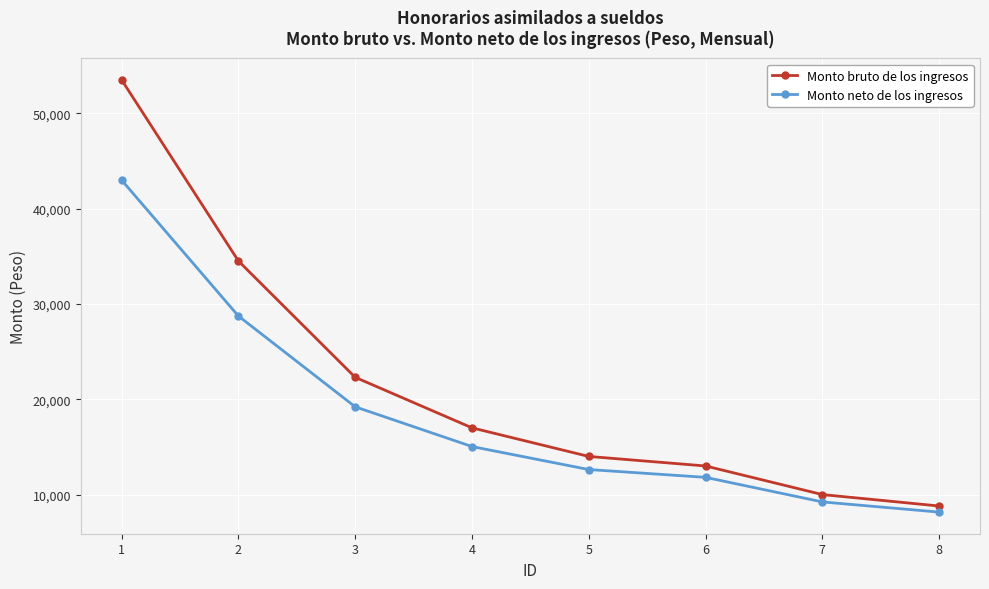

The value of Monto neto de los ingresos at 6 is 17533.1. True or false?

False